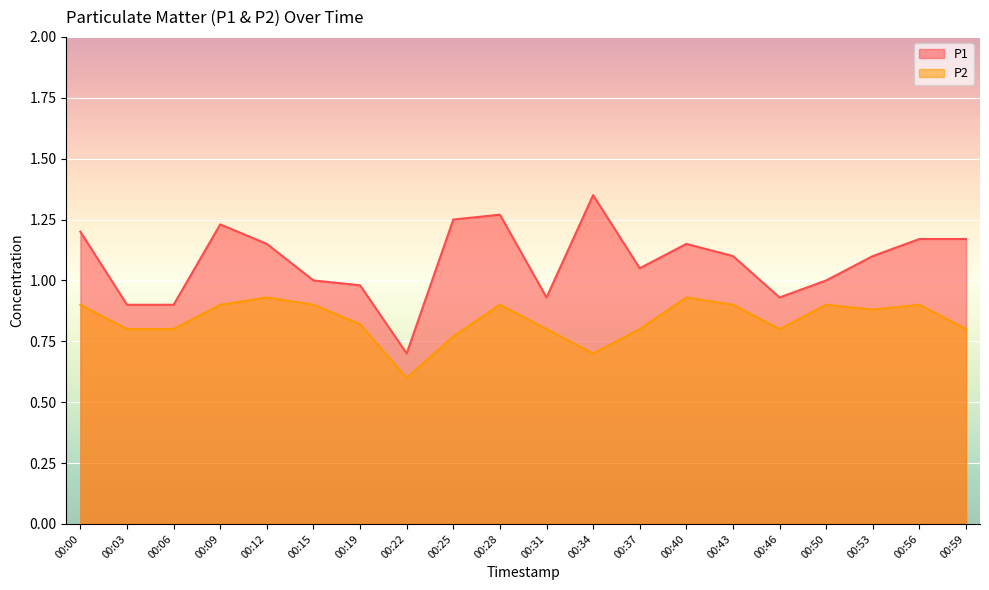

Which series has the largest range (max minus min)?

P1